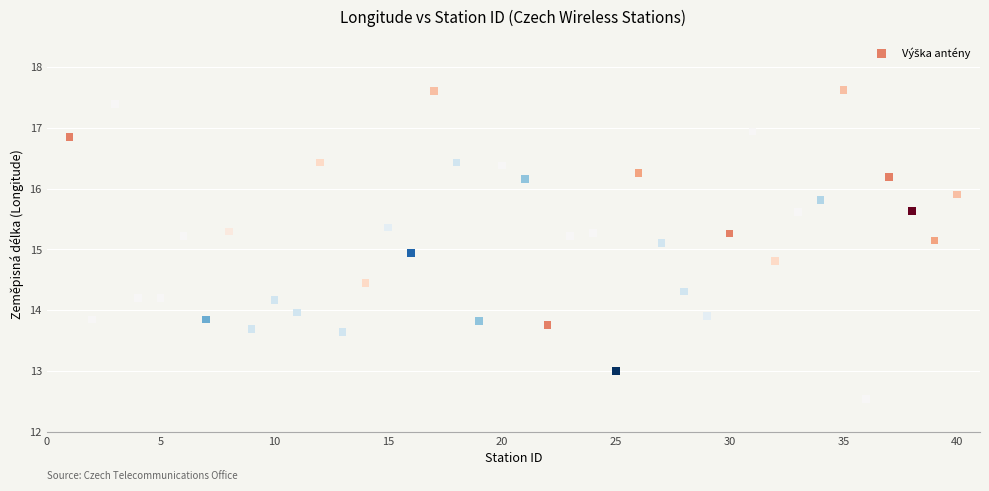

What is the range of X values (max minus min)?

39.0